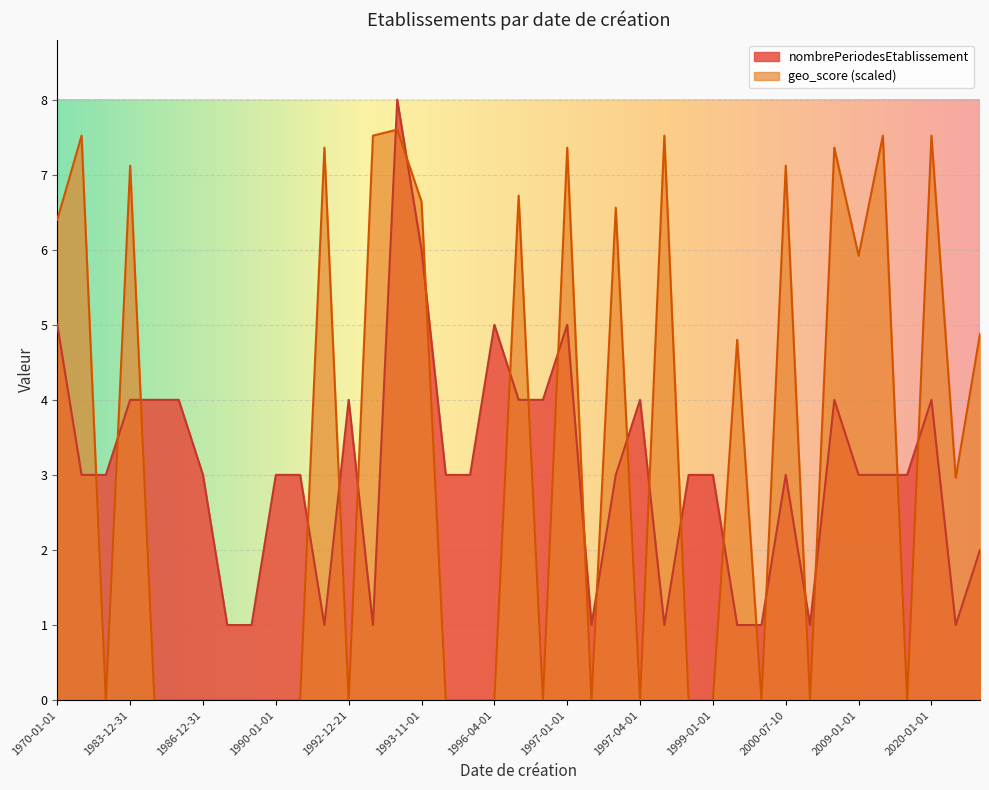

Which series changed the most between 1990-01-01 and 2020-01-01?

geo_score (scaled)